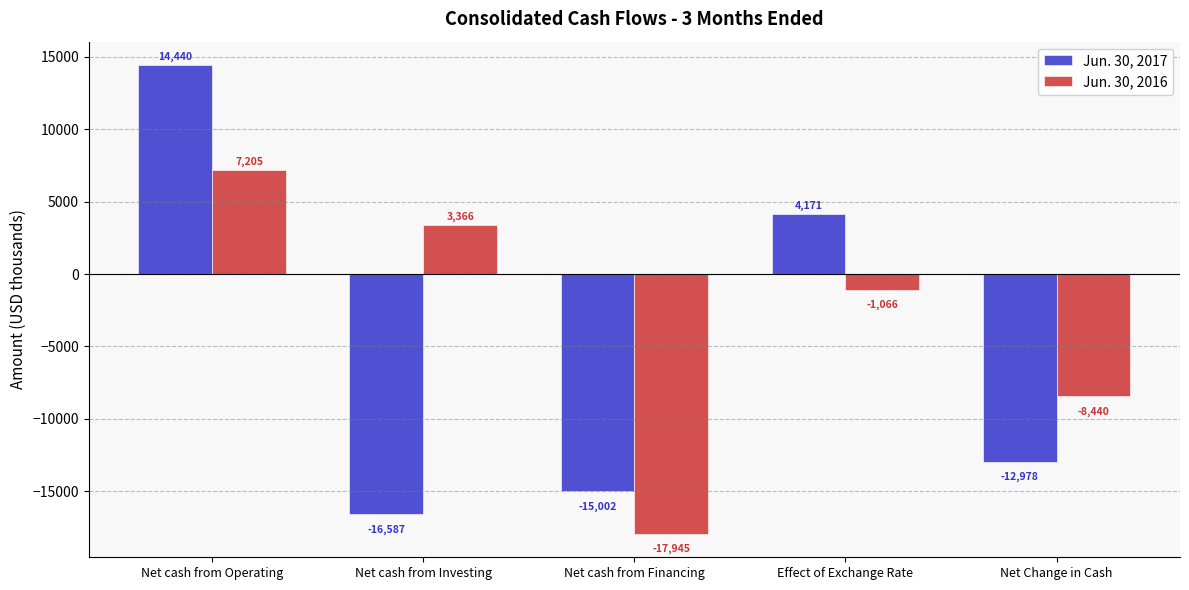

Reading right to left, list all the values displayed in this chart.

Jun. 30, 2017: Net Change in Cash=-12978	Effect of Exchange Rate=4171	Net cash from Financing=-15002	Net cash from Investing=-16587	Net cash from Operating=14440
Jun. 30, 2016: Net Change in Cash=-8440	Effect of Exchange Rate=-1066	Net cash from Financing=-17945	Net cash from Investing=3366	Net cash from Operating=7205